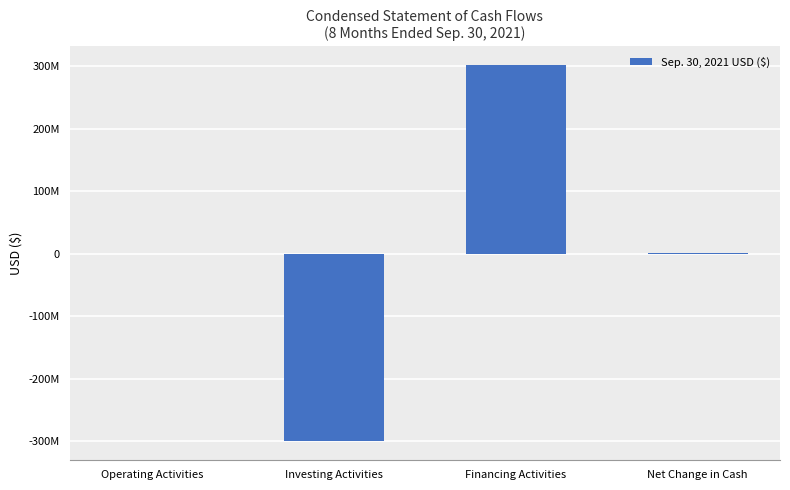

What is the change in value from Operating Activities to Financing Activities?

+302738453